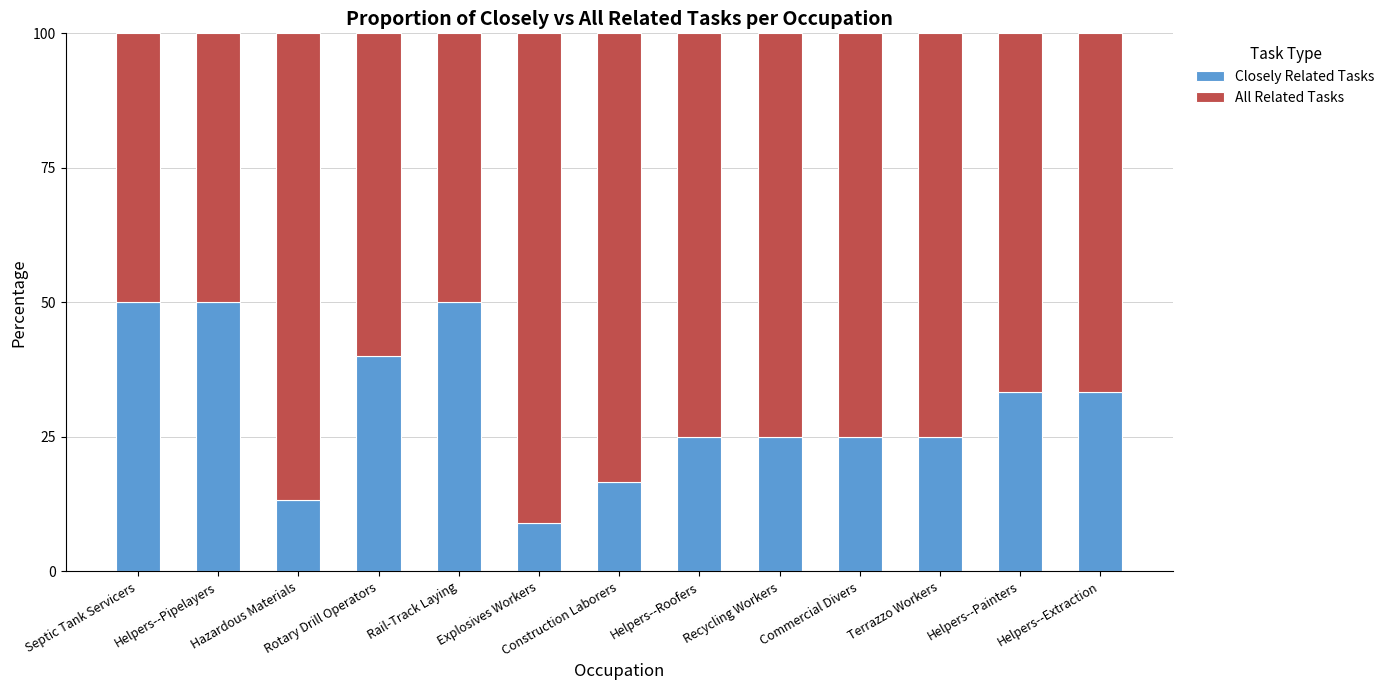

Read the Closely Related Tasks value at Helpers--Pipelayers.

50.0